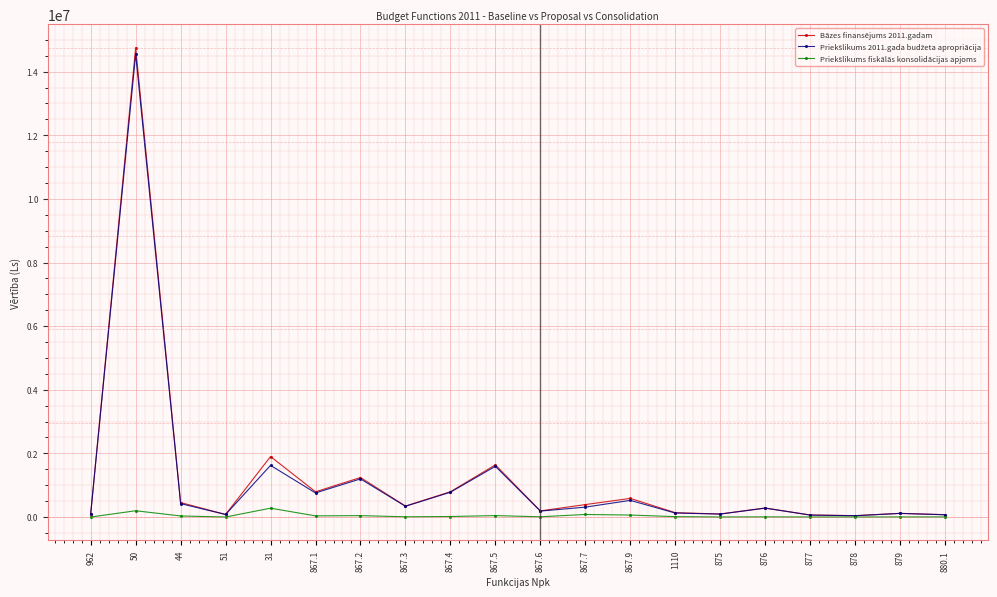

Which series has the largest range (max minus min)?

Bāzes finansējums 2011.gadam